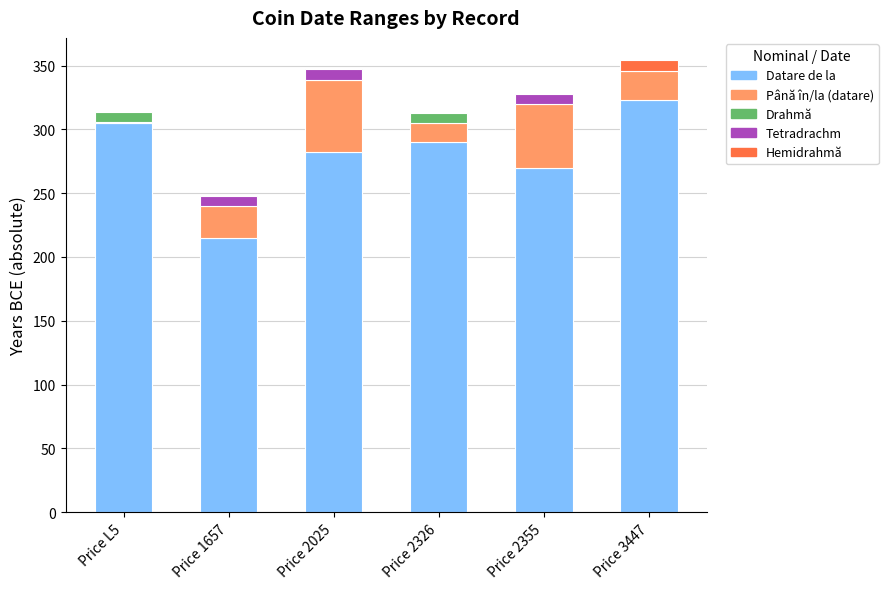

What is the difference between the second highest and second lowest values in the Datare de la series?

35